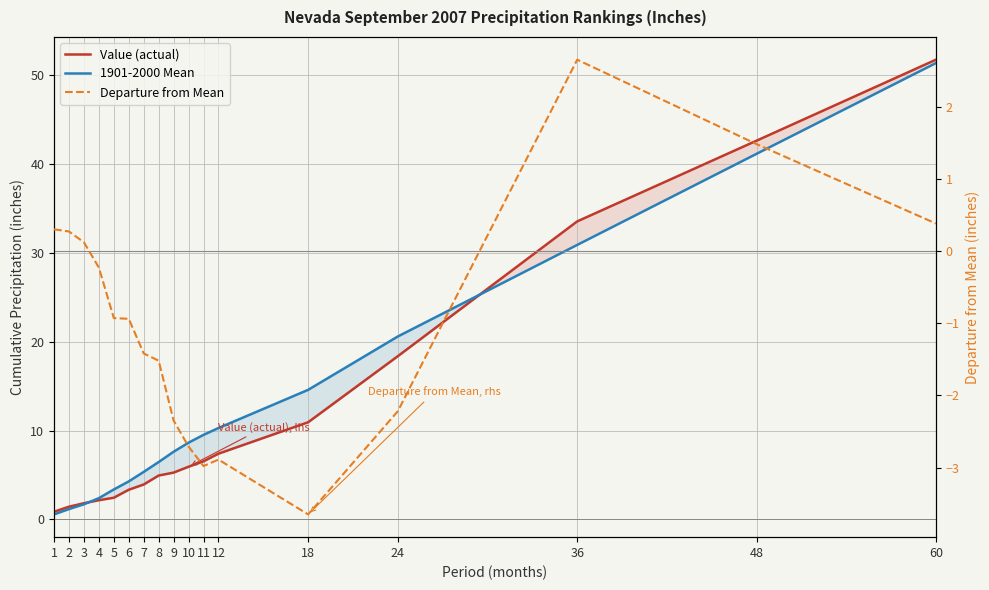

What is the total value across all series at 9?

10.6